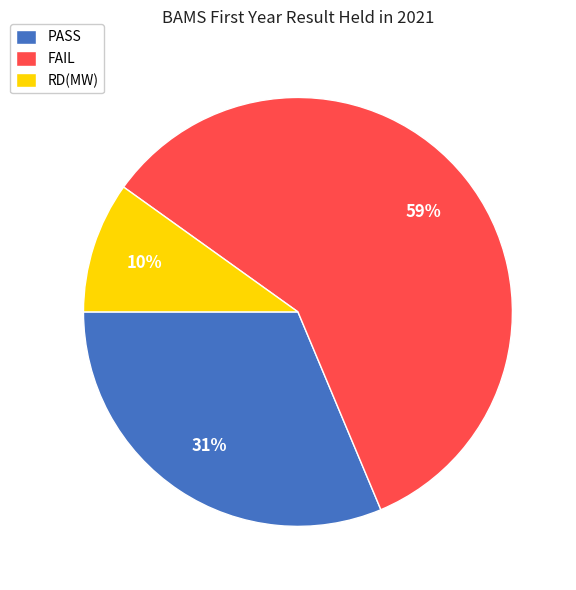

Is FAIL the majority of the pie?

Yes